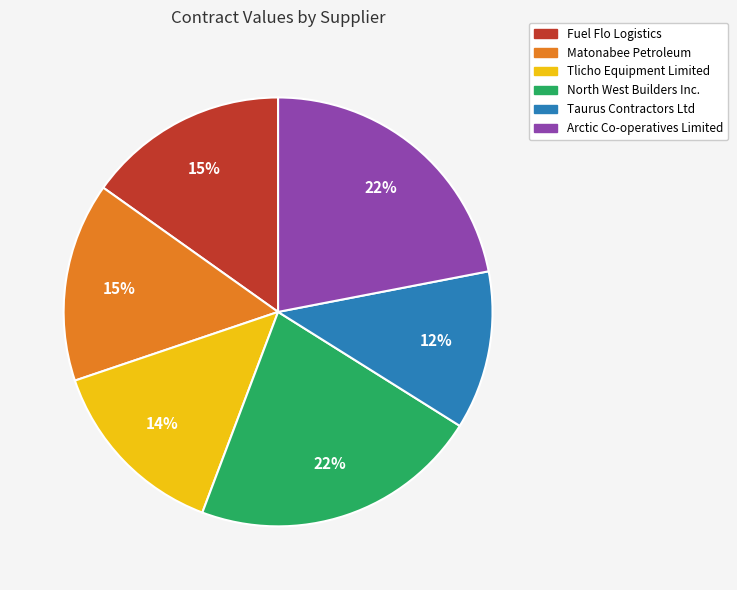

Combined, do Tlicho Equipment Limited and Fuel Flo Logistics account for over 50%?

No